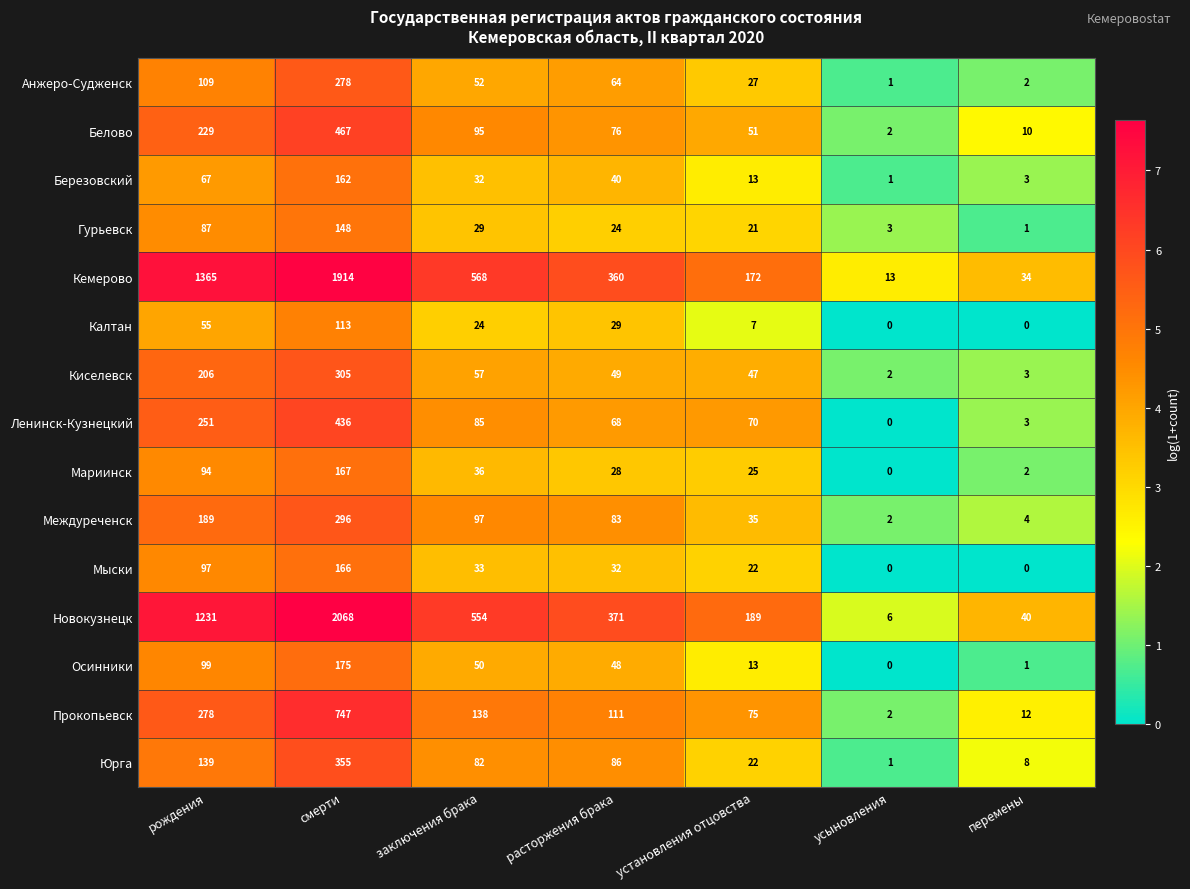

Rank the series by their maximum value, from highest to lowest.

Новокузнецк, Кемерово, Прокопьевск, Белово, Ленинск-Кузнецкий, Юрга, Киселевск, Междуреченск, Анжеро-Судженск, Осинники, Мариинск, Мыски, Березовский, Гурьевск, Калтан